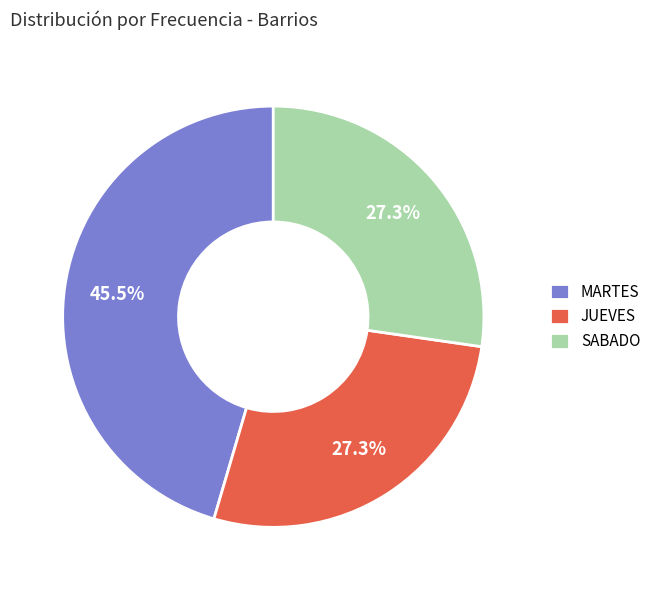

What is the largest slice in the pie chart?

MARTES